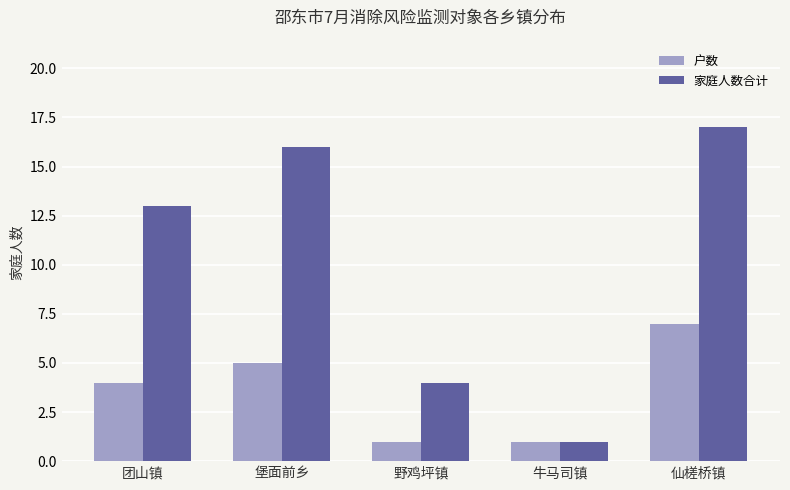

What is the spread (max minus min) of values at 仙槎桥镇?

10